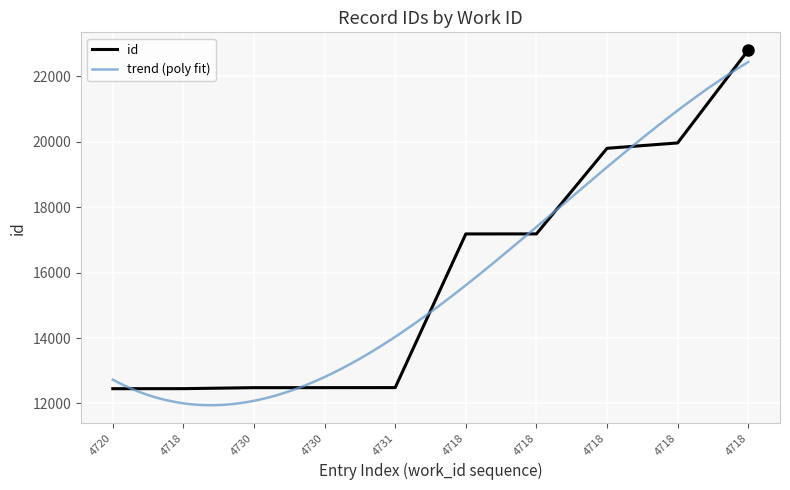

Does the chart display data point markers on the line(s)?

No